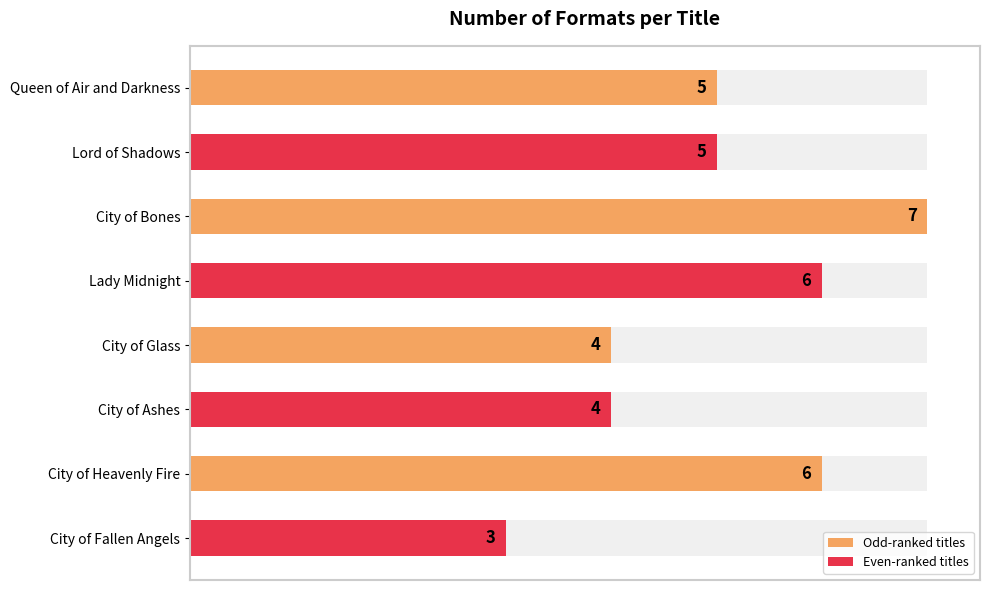

Rank the categories by value from lowest to highest.

City of Fallen Angels, City of Glass, City of Ashes, Queen of Air and Darkness, Lord of Shadows, Lady Midnight, City of Heavenly Fire, City of Bones